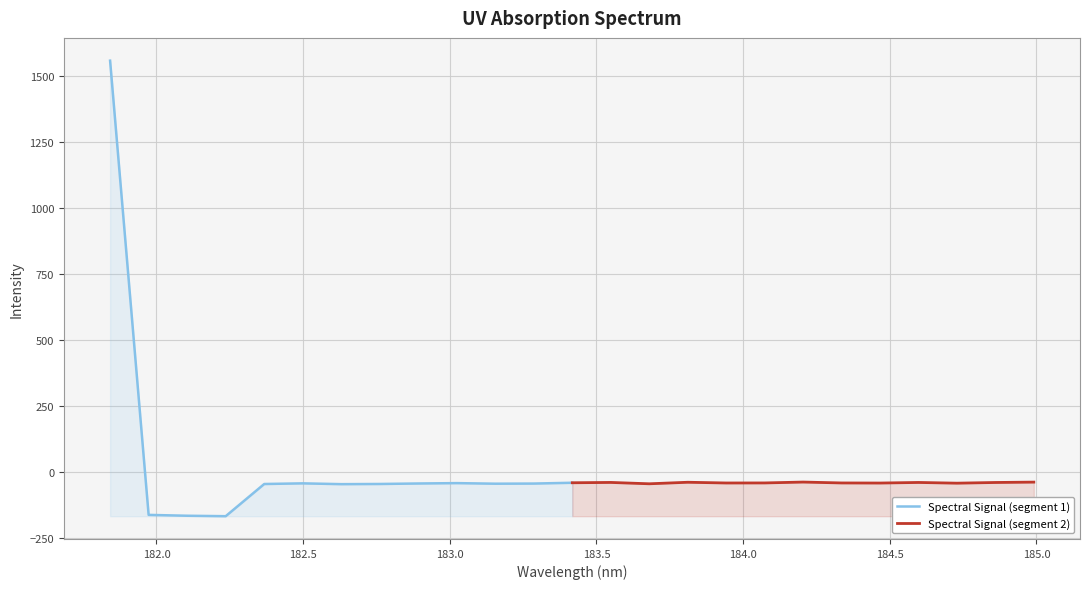

At how many categories does at least one series exceed 557?

1